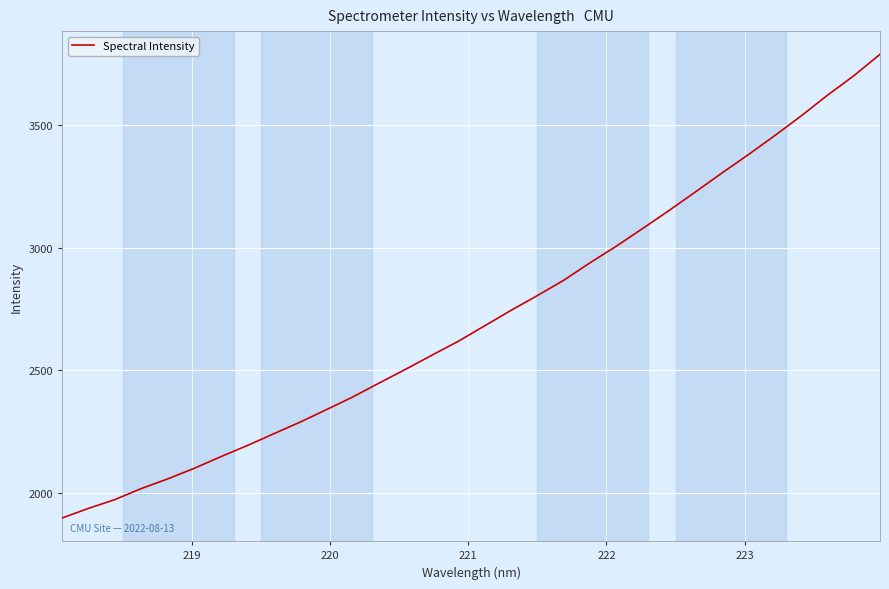

What is the smallest value displayed?

1899.6